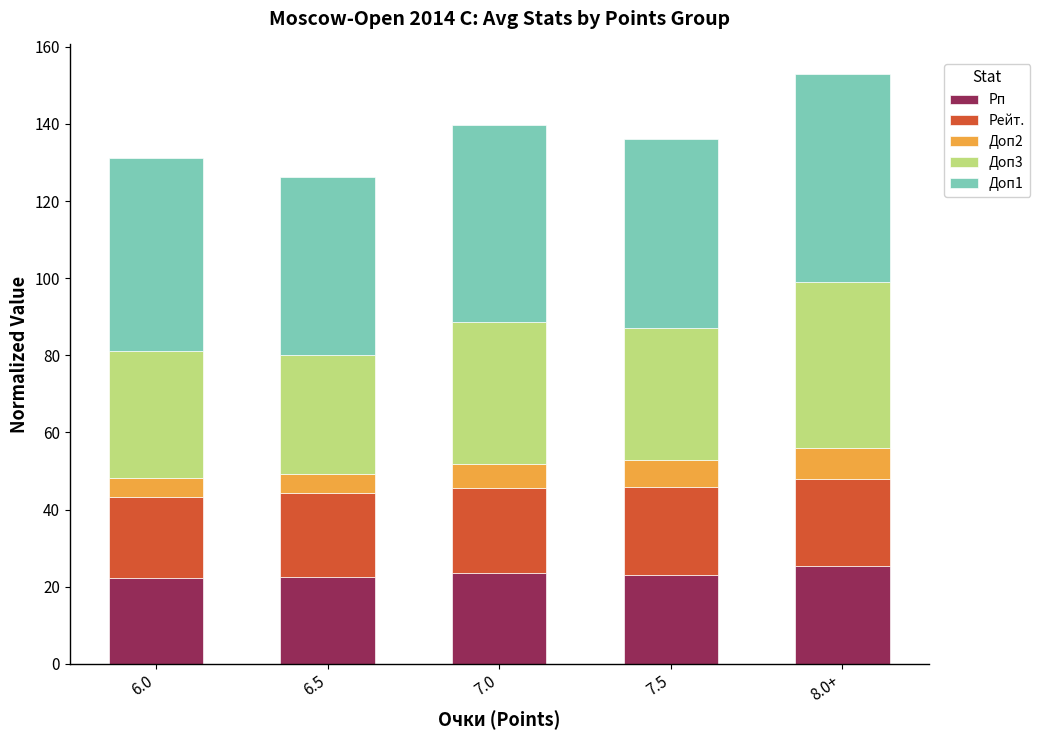

What is the lowest value of the Рп series?

22.2